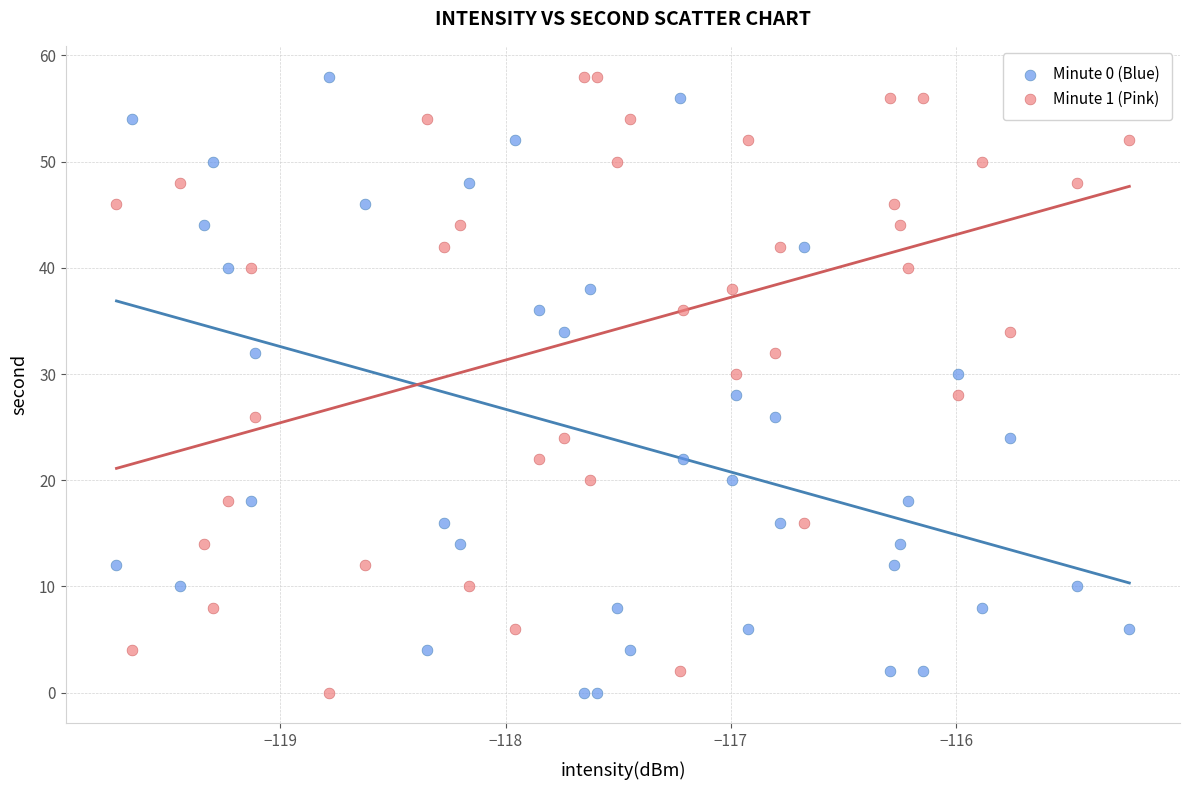

Across all data points, what is the range of Y values (max minus min)?

58